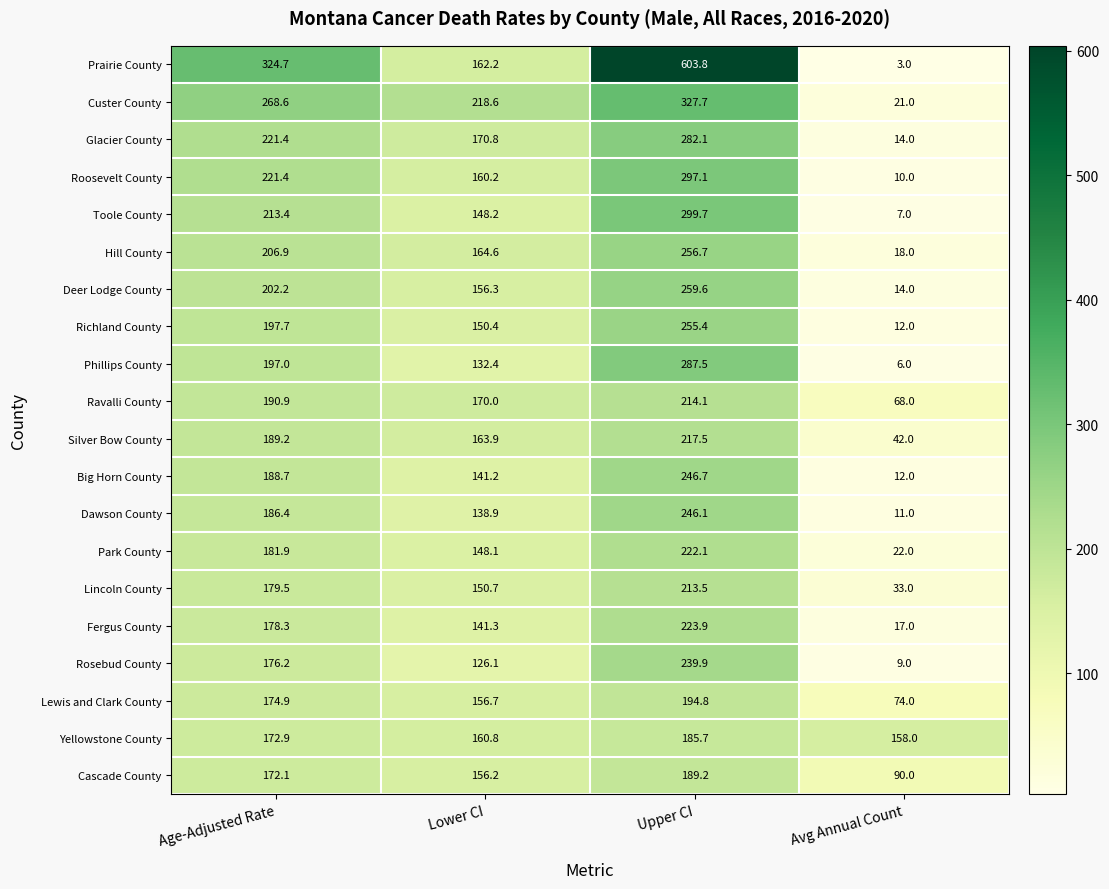

What is the sum of the Richland County values at Avg Annual Count and Upper CI?

267.4